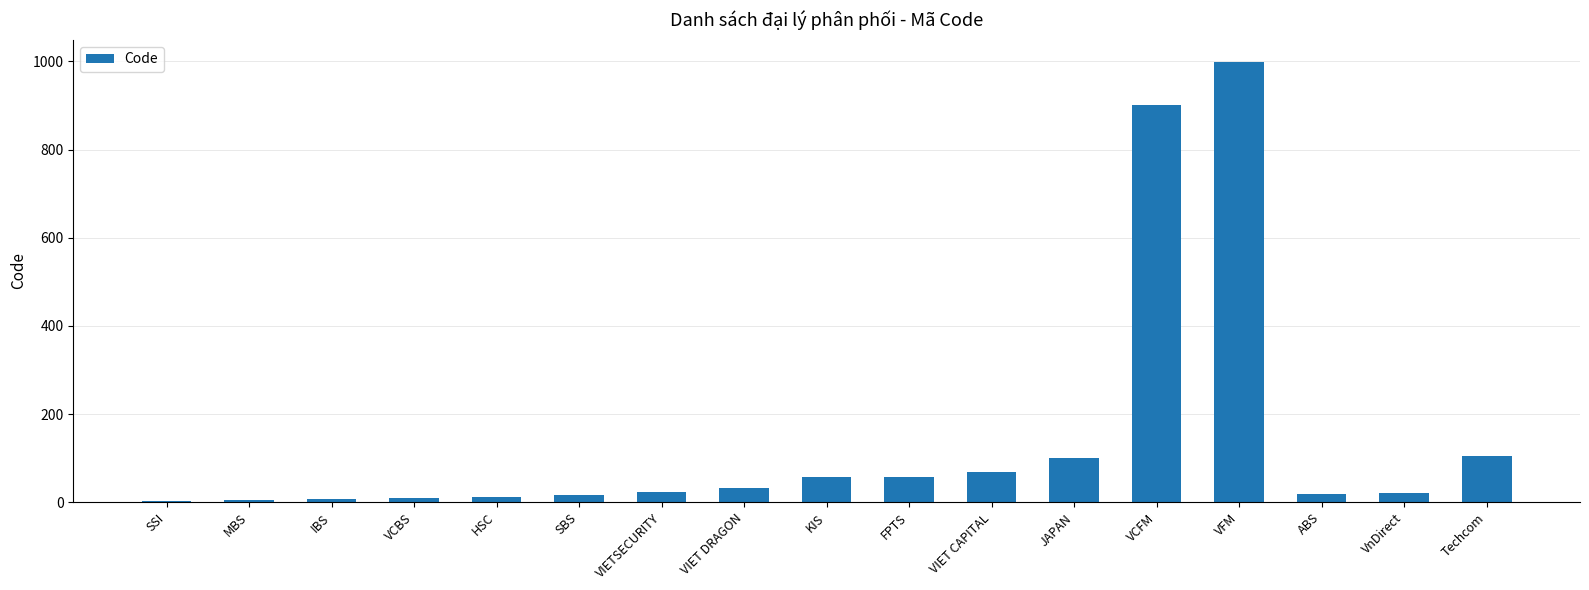

What is the sum of the values at VCFM and HSC?

911